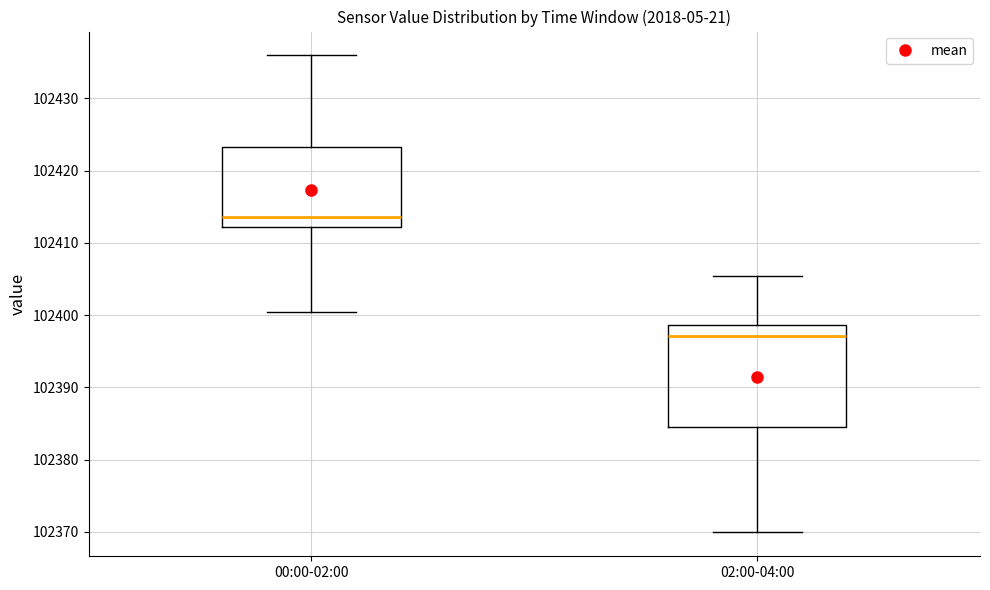

Reading left to right, transcribe this box plot: for each box, give where its median line is, the range the box spans, and where its two whiskers end, as read against the y-axis. The values are not printed on the chart, so give them approximately, as read against the axis.

00:00-02:00: median 102414, box 102412 to 102423, whiskers 102400 to 102436
02:00-04:00: median 102397, box 102384 to 102399, whiskers 102370 to 102405